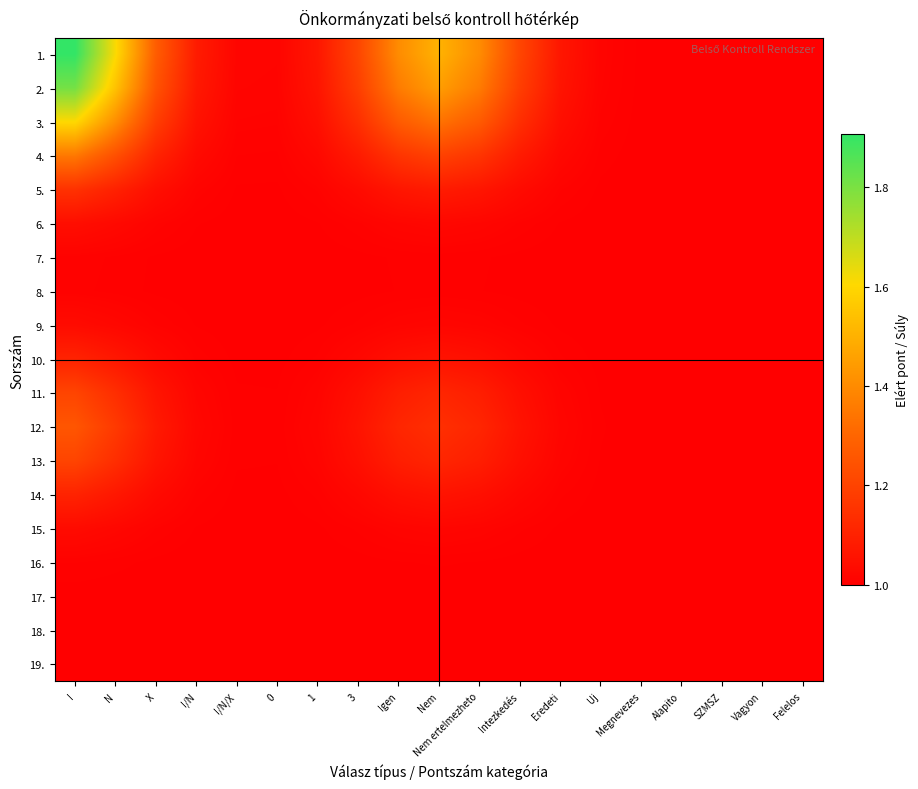

What is the total value across all series at Felelos?

19.0